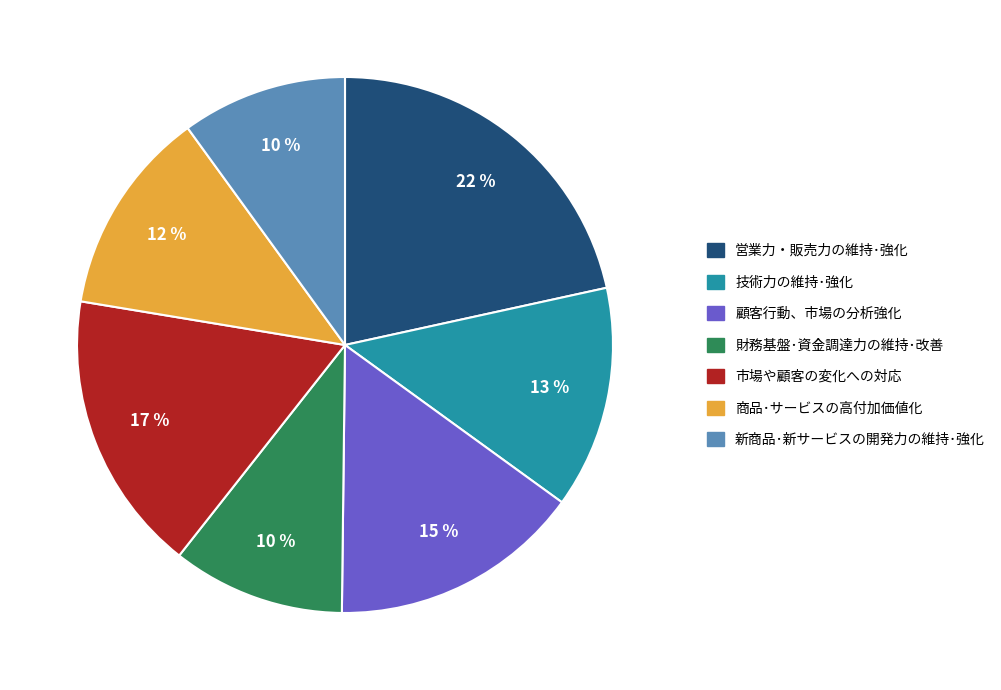

Which has a higher value, 新商品･新サービスの開発力の維持･強化 or 顧客行動、市場の分析強化?

顧客行動、市場の分析強化